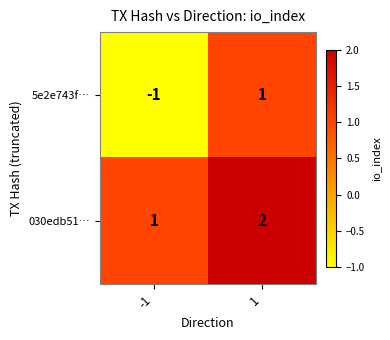

The 5e2e743f… series shows 1 at 1. True or false?

True